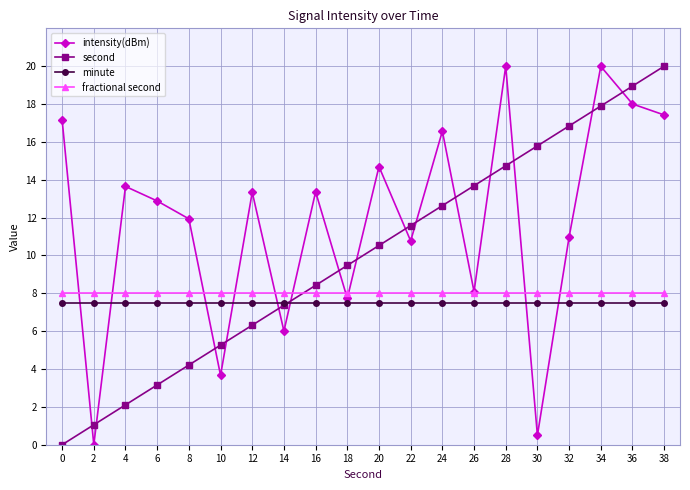

How many intersections are there between second and fractional second?

1